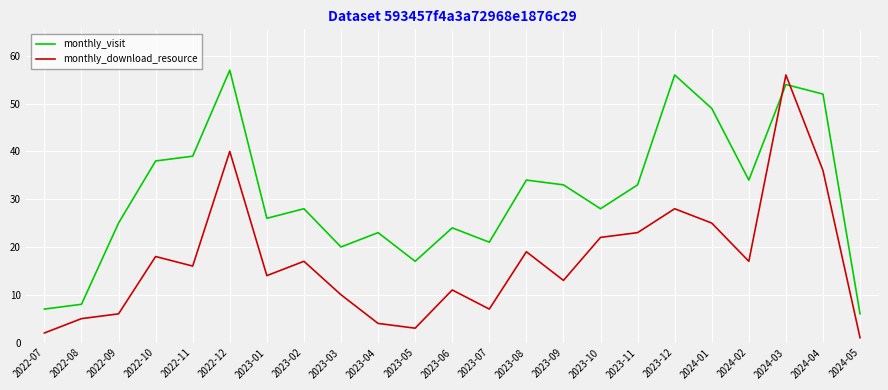

Which label corresponds to the smallest value in the chart?

2024-05